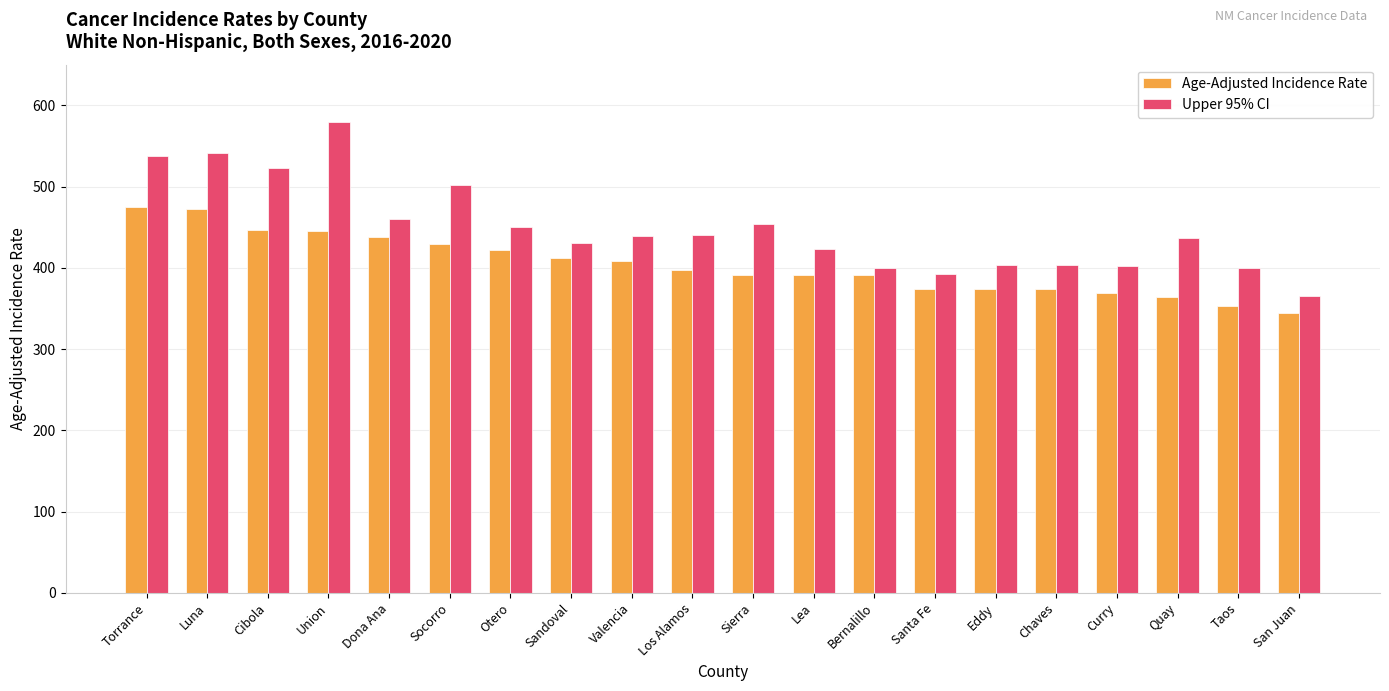

What is the label of the 19th bar from the right?

Luna